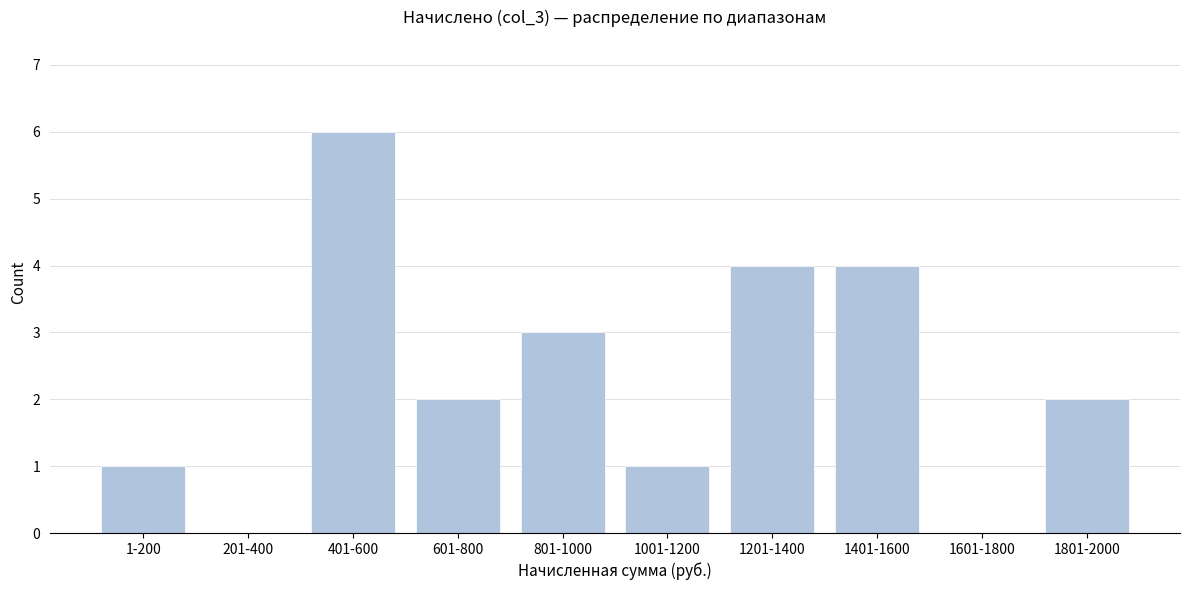

Reading right to left, list all the values displayed in this chart.

1801-2000=2	1601-1800=0	1401-1600=4	1201-1400=4	1001-1200=1	801-1000=3	601-800=2	401-600=6	201-400=0	1-200=1